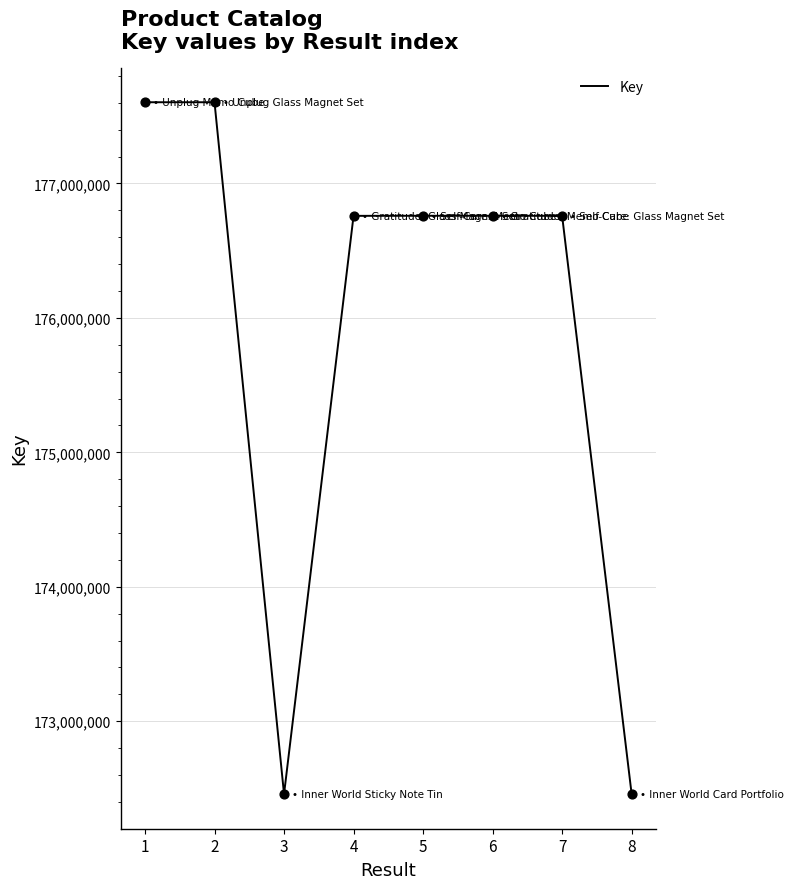

Approximately how many times larger is the value at 1 compared to 2?

1.0